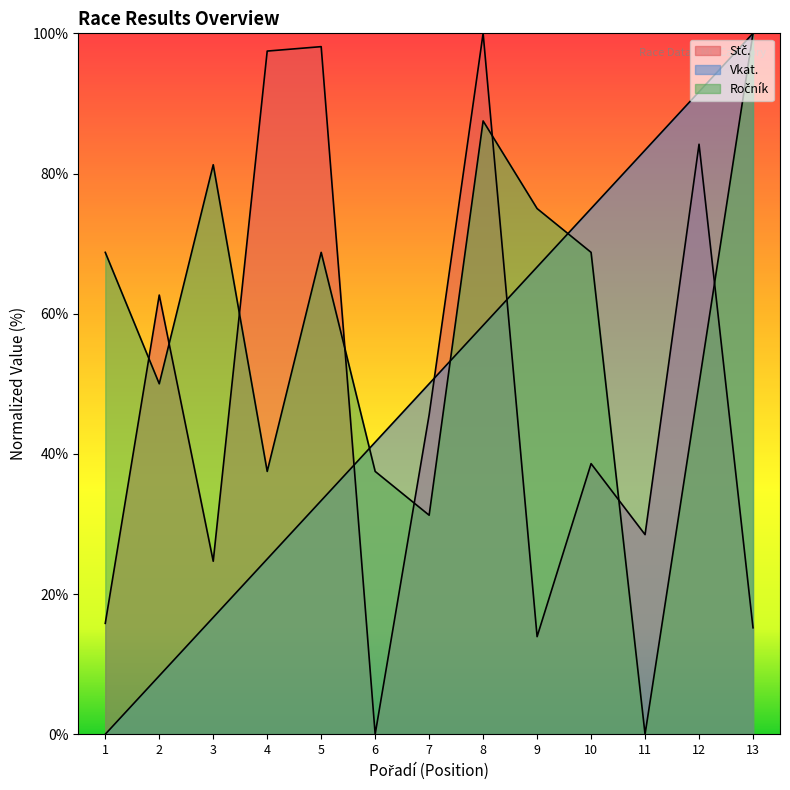

At which category is the sum across all series the highest?

8